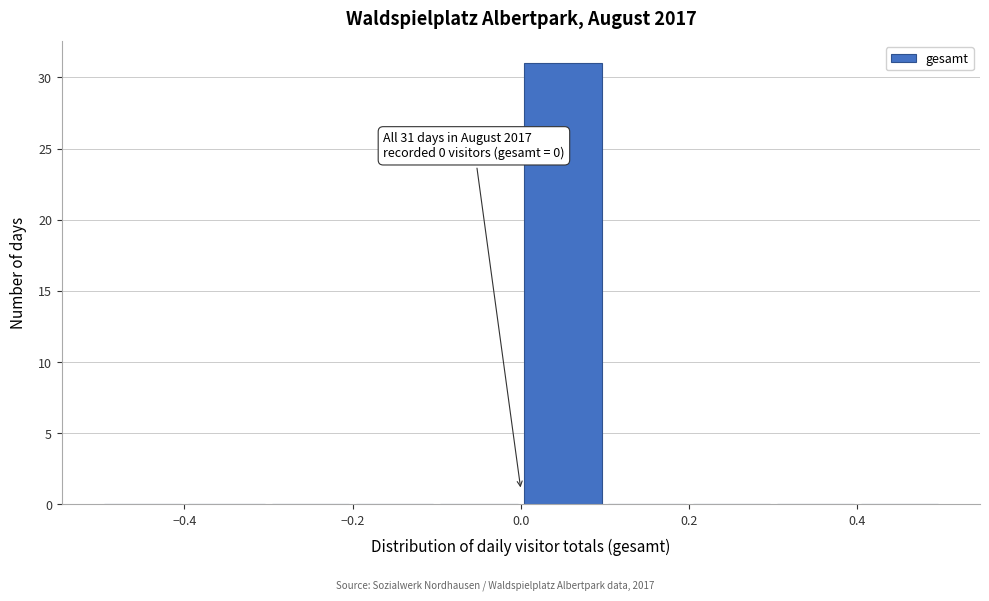

Over which range of the x-axis is the bar tallest?

0.0 to 0.1